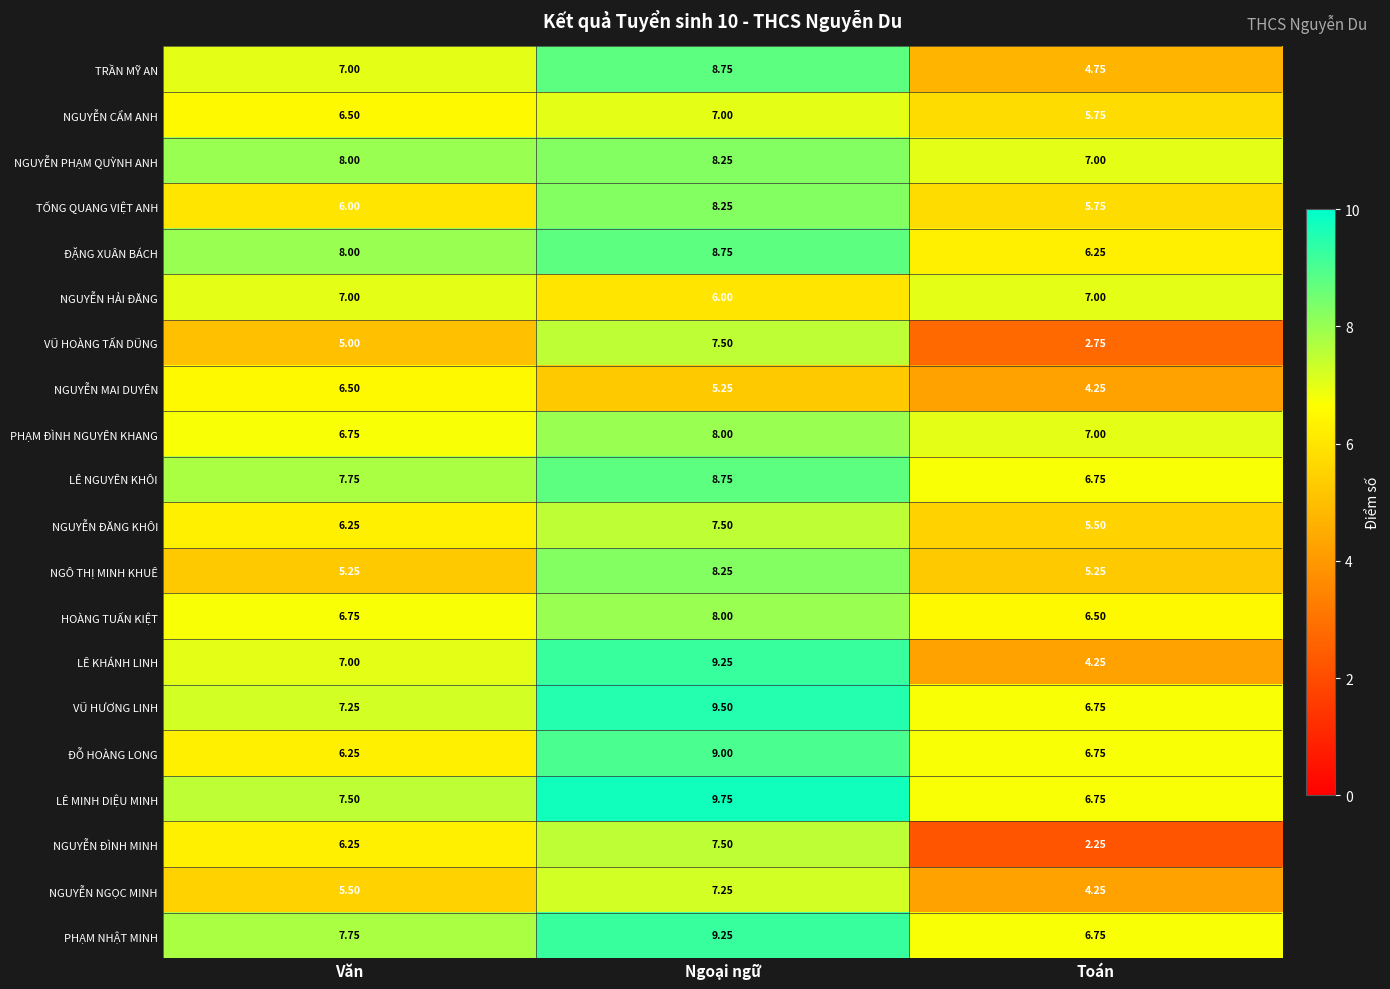

At which label is ĐẶNG XUÂN BÁCH closest to 7?

Toán